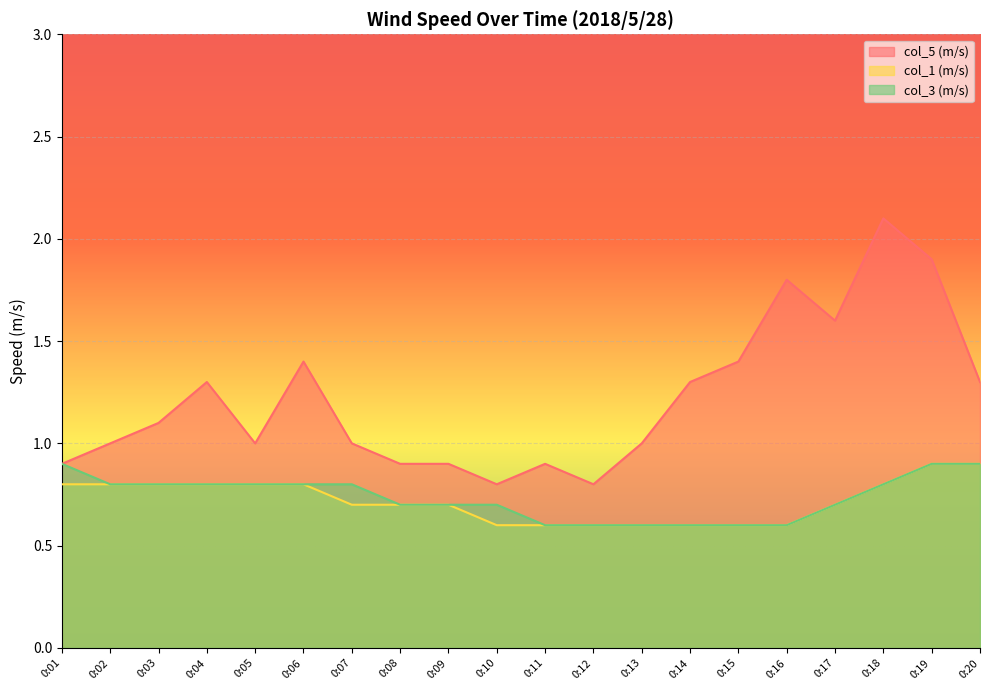

What are all the series names shown in the legend?

col_5 (m/s), col_1 (m/s), col_3 (m/s)